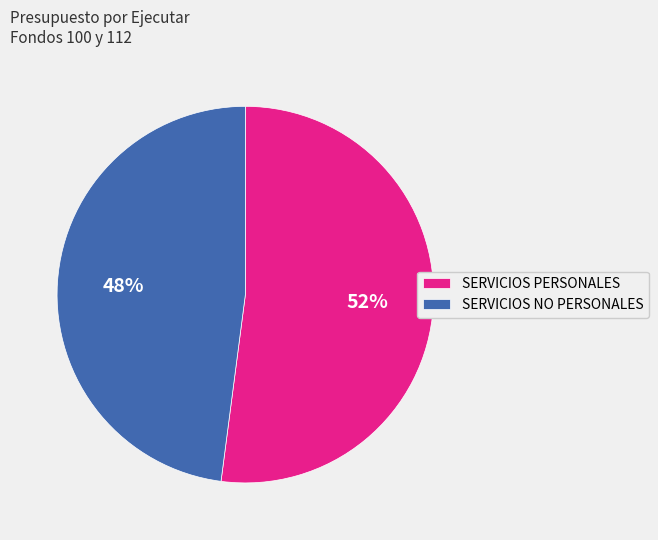

To the nearest percent, what is the average slice percentage?

50%